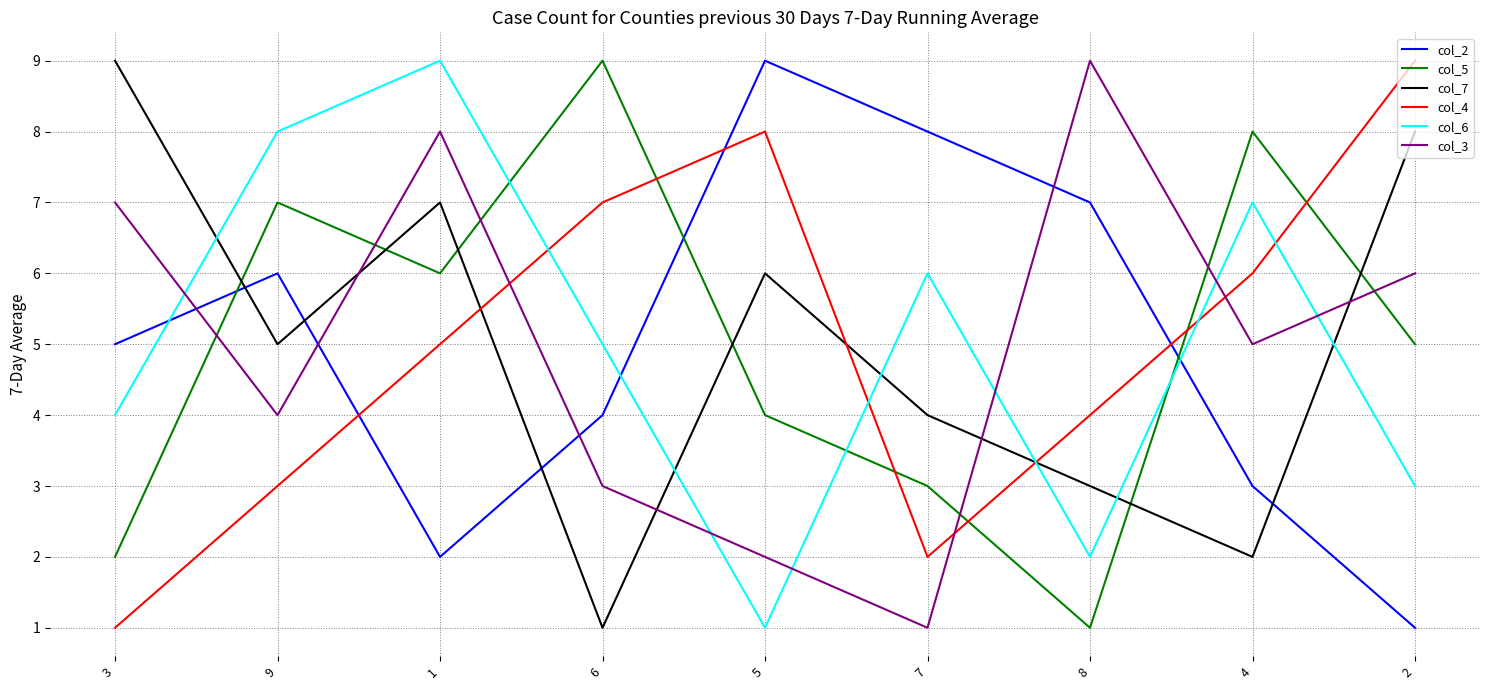

How many values in the col_4 series are below 5?

4